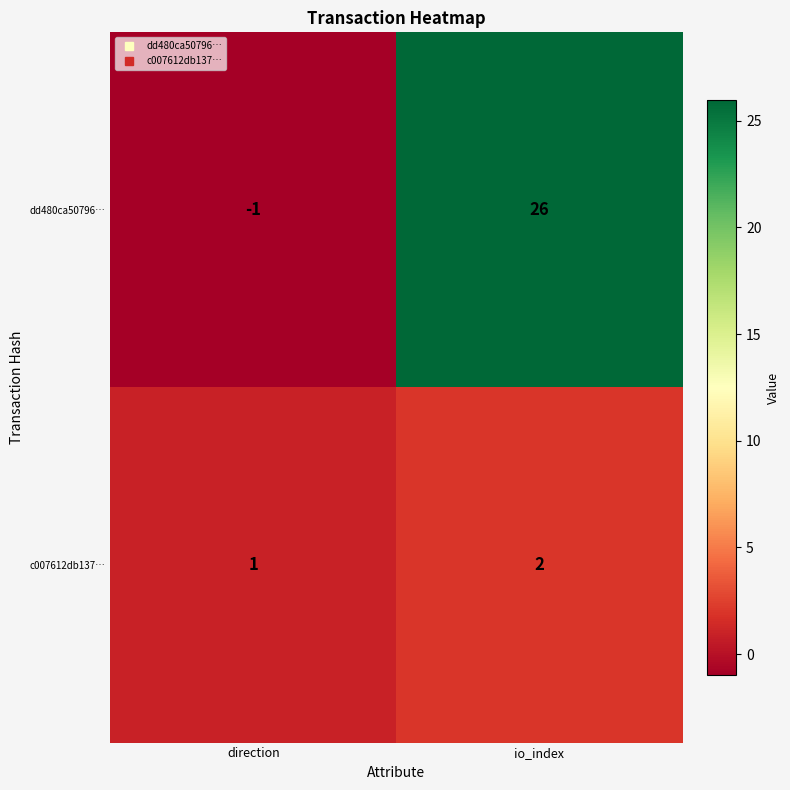

How many values in the dd480ca50796… series are below 26?

1